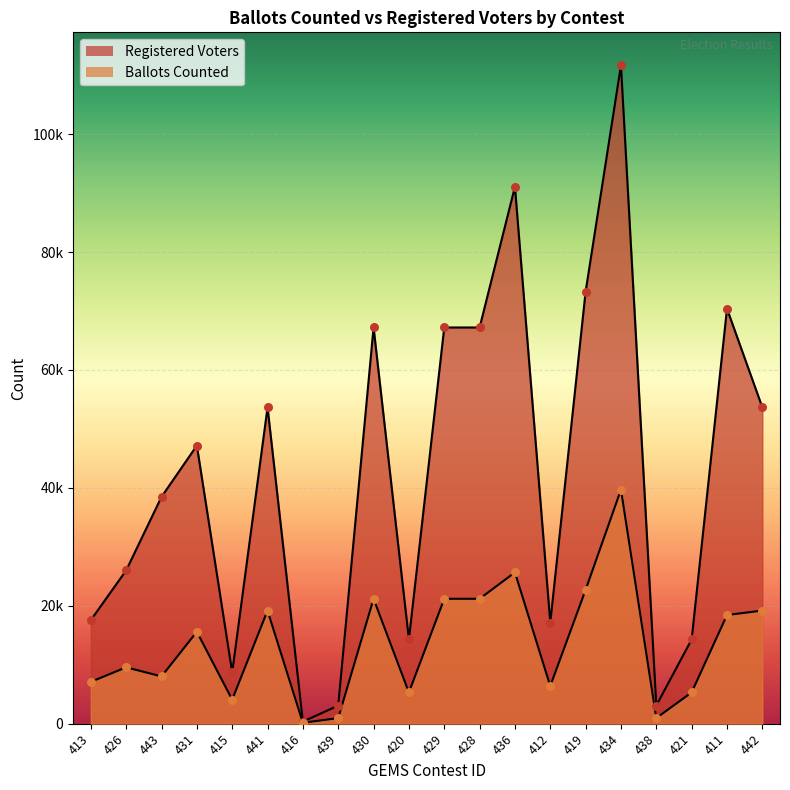

Which series reaches the maximum Y coordinate?

Registered Voters